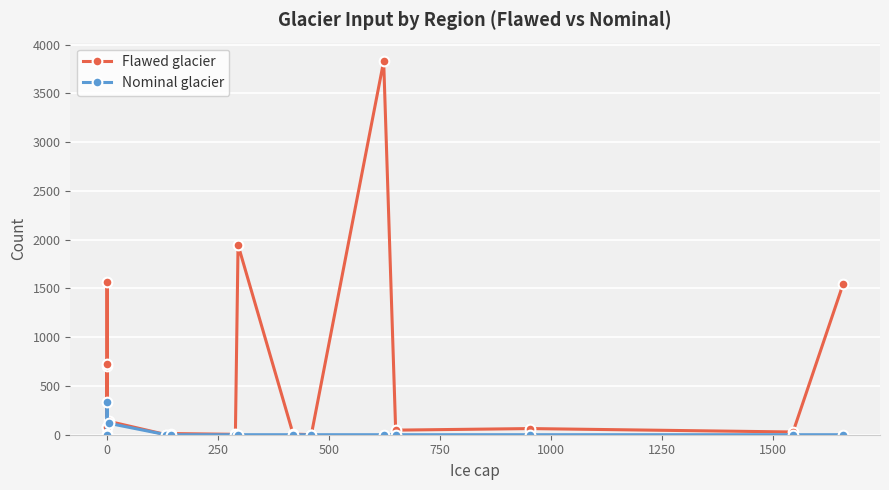

List the series in order of their overall mean, lowest first.

Nominal glacier, Flawed glacier